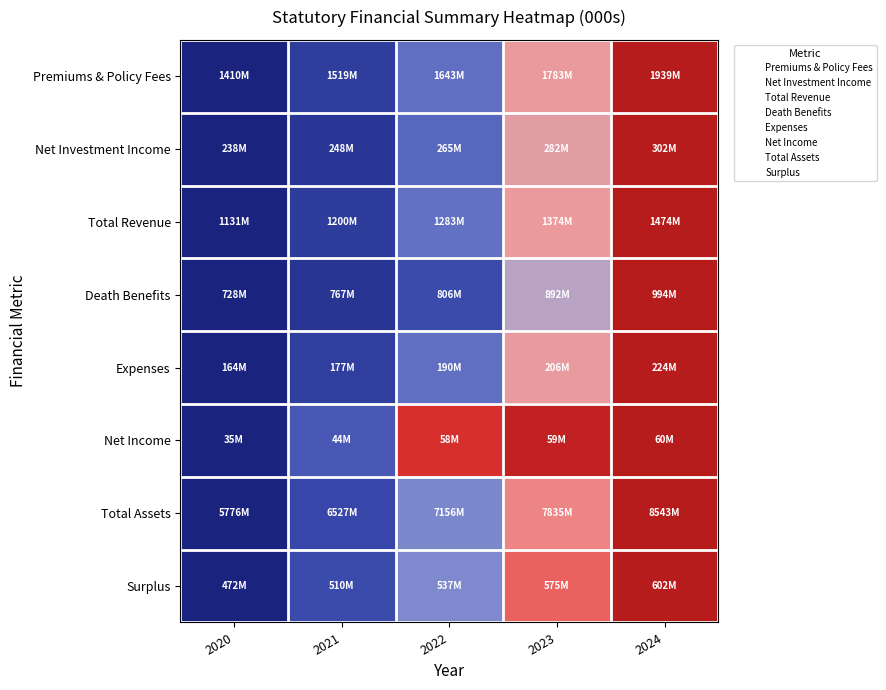

Which has a higher value, 2024 or 2021?

2024